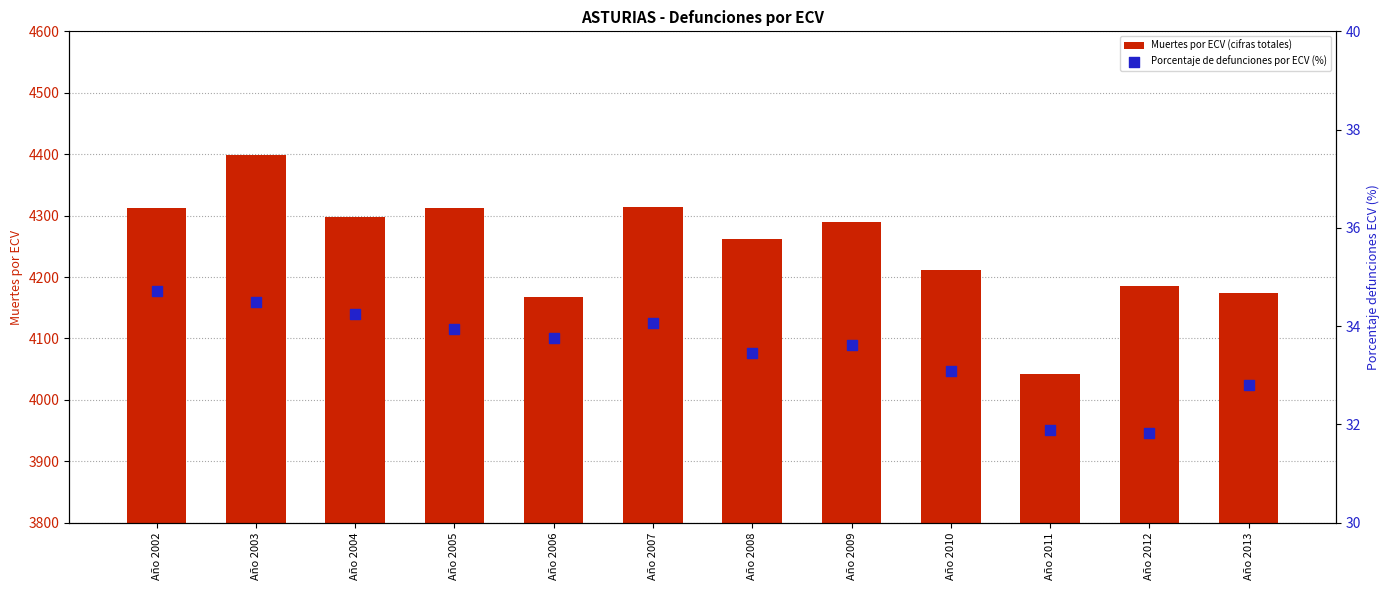

Which series reaches the maximum Y coordinate?

Muertes por ECV (cifras totales)